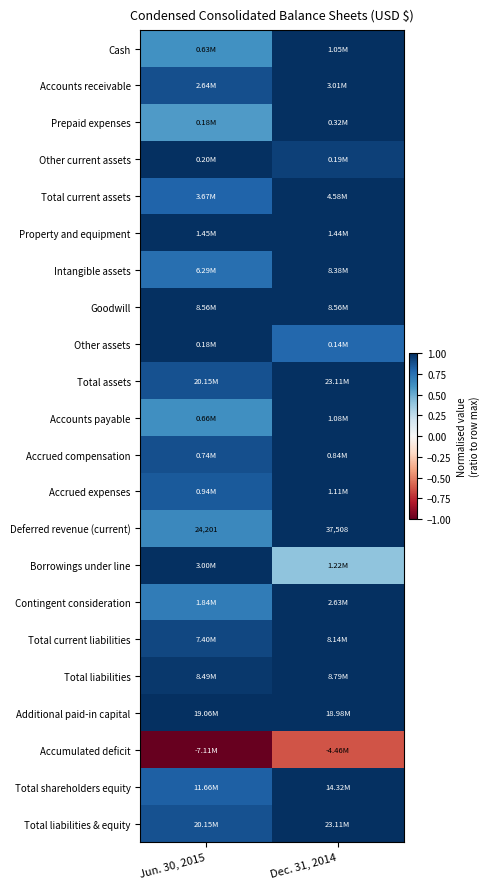

What is the average value of the Accrued compensation series?

0.9